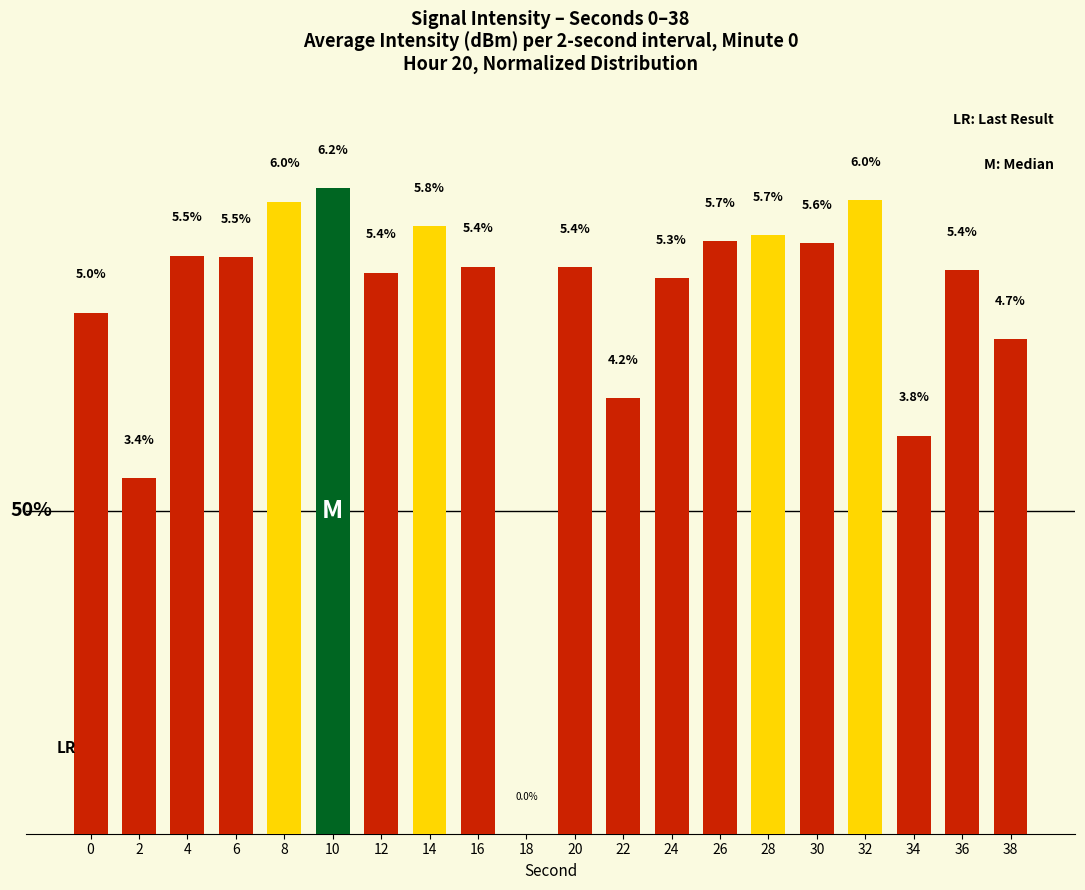

At which label is the value closest to 3?

2